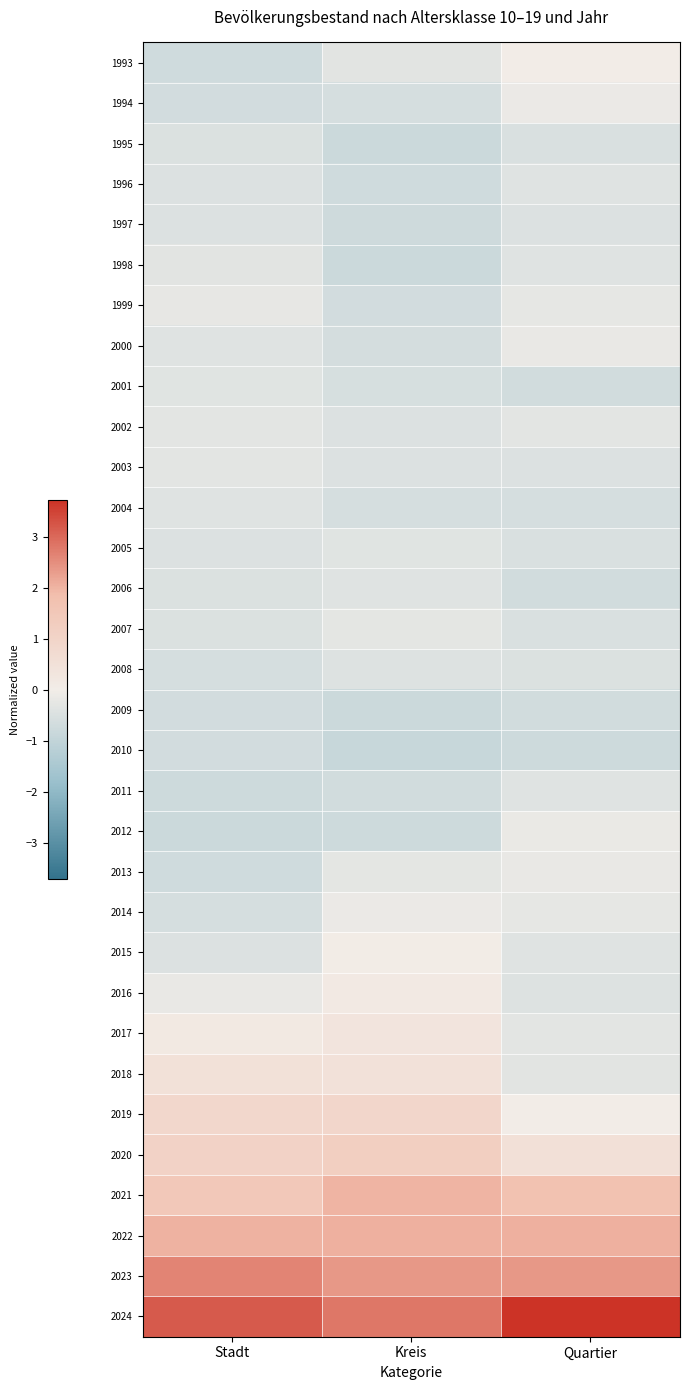

Between Quartier and Stadt, which is larger?

Quartier